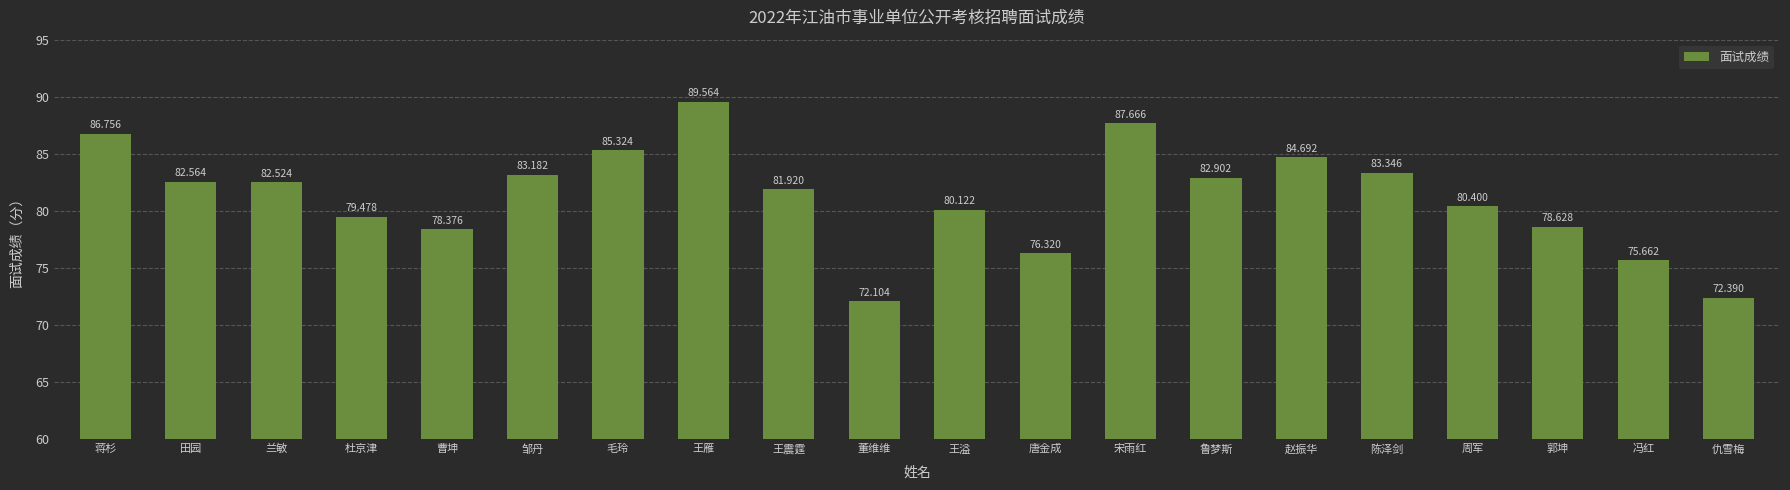

Rank the categories by value from lowest to highest.

董维维, 仇雪梅, 冯红, 唐金成, 曹坤, 郭坤, 杜京津, 王溢, 周军, 王震霆, 兰敏, 田园, 鲁梦斯, 邹丹, 陈泽剑, 赵振华, 毛玲, 蒋杉, 宋雨红, 王雁